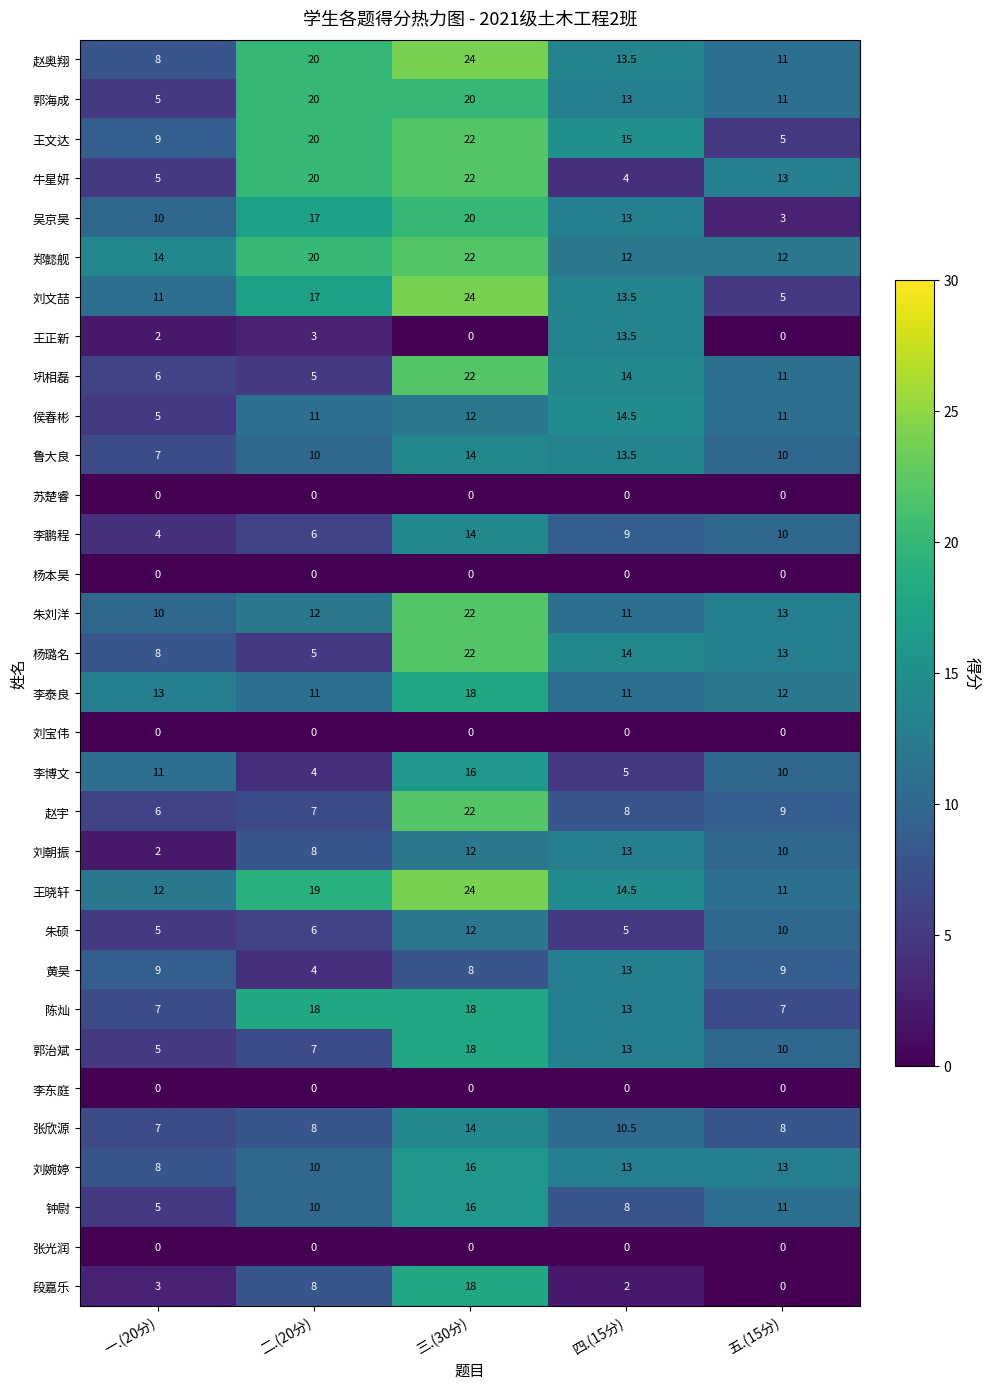

At which label is 朱硕 closest to 8?

二.(20分)